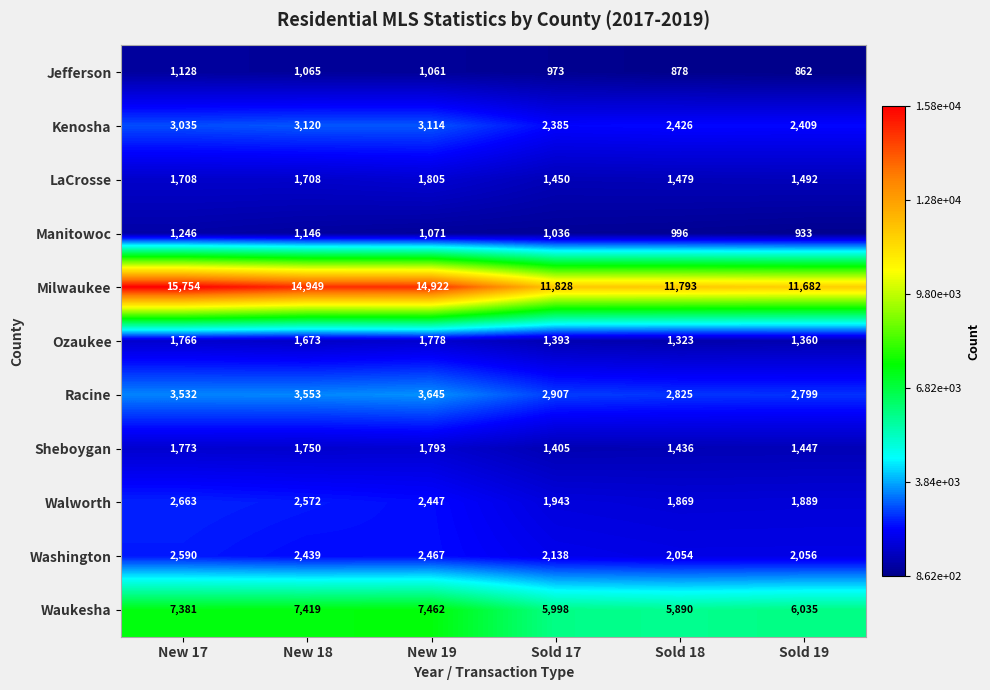

Is it true that Sheboygan equals 3111 at New 17?

False